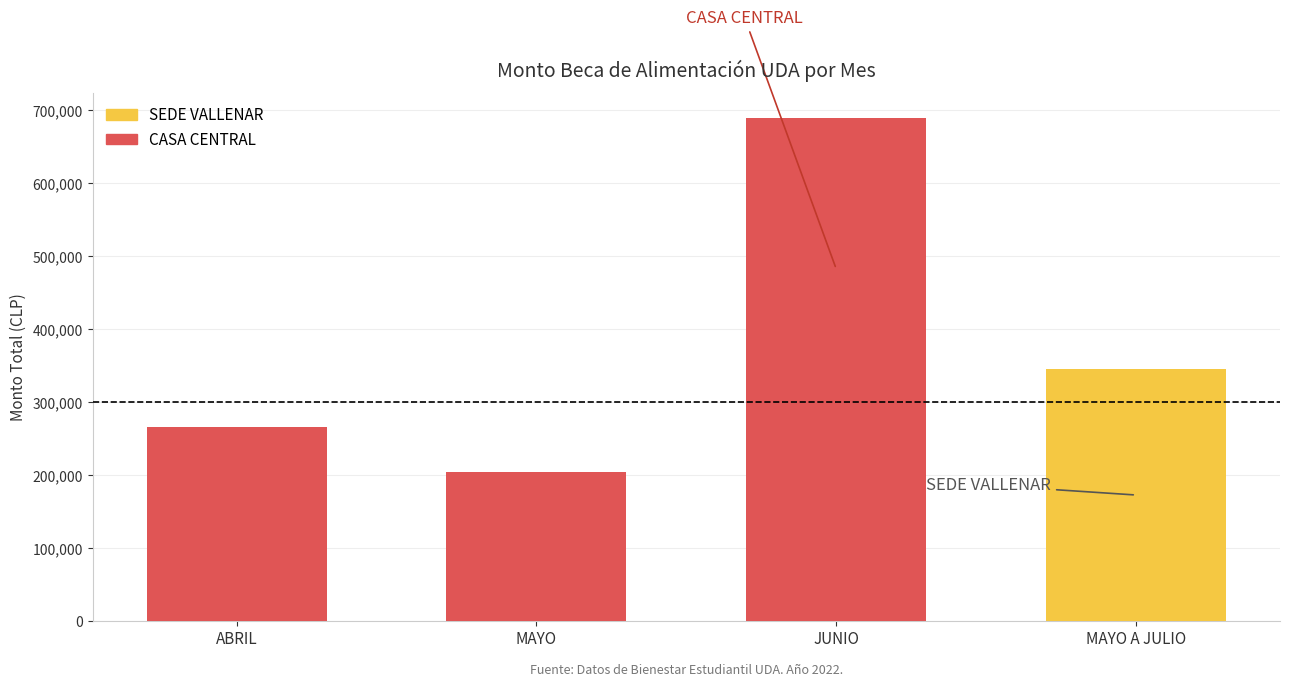

Are the bars grouped side by side (vs. stacked)?

No